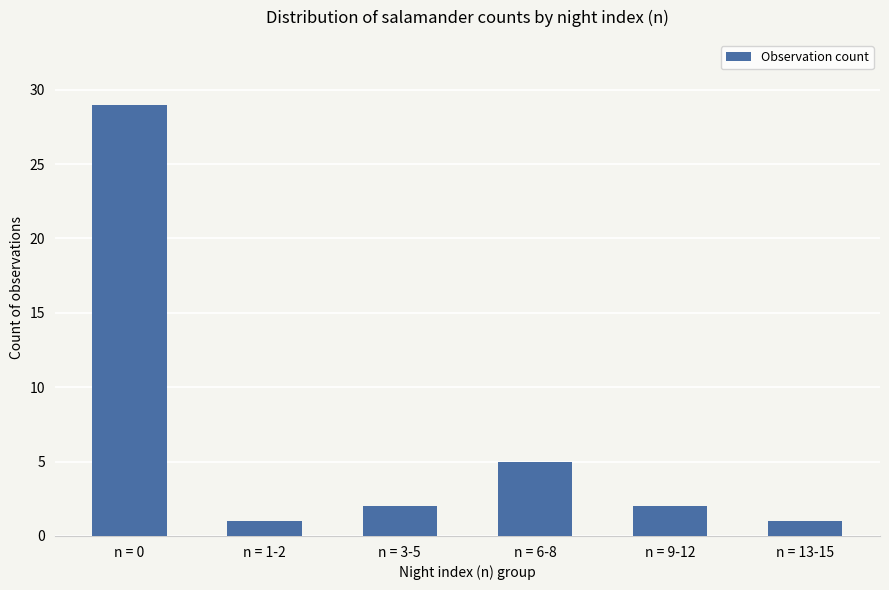

Is it true that the value at n = 0 is 40?

False